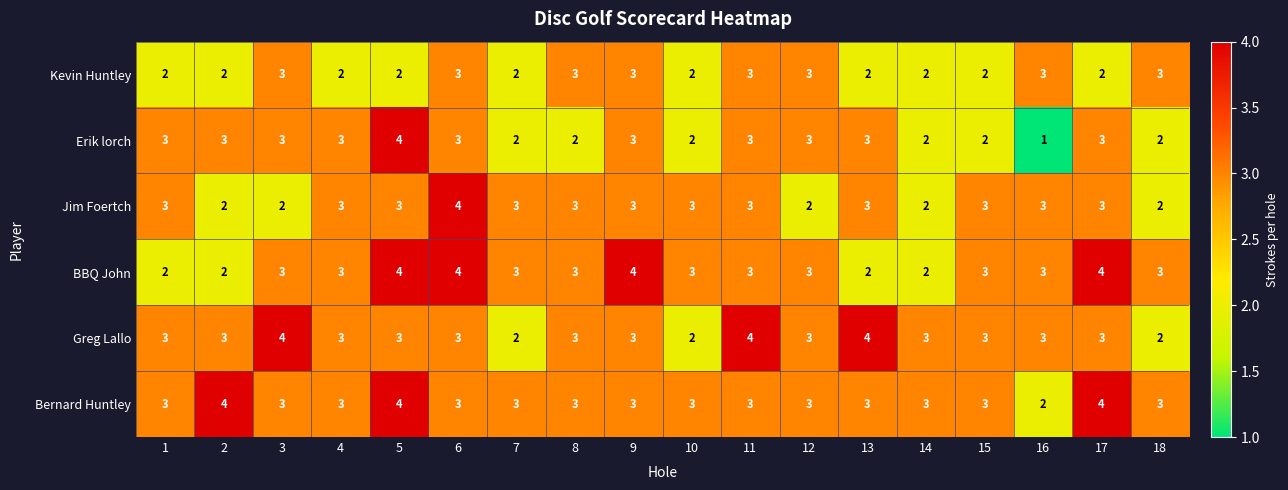

Which series has the largest total across all categories?

Bernard Huntley